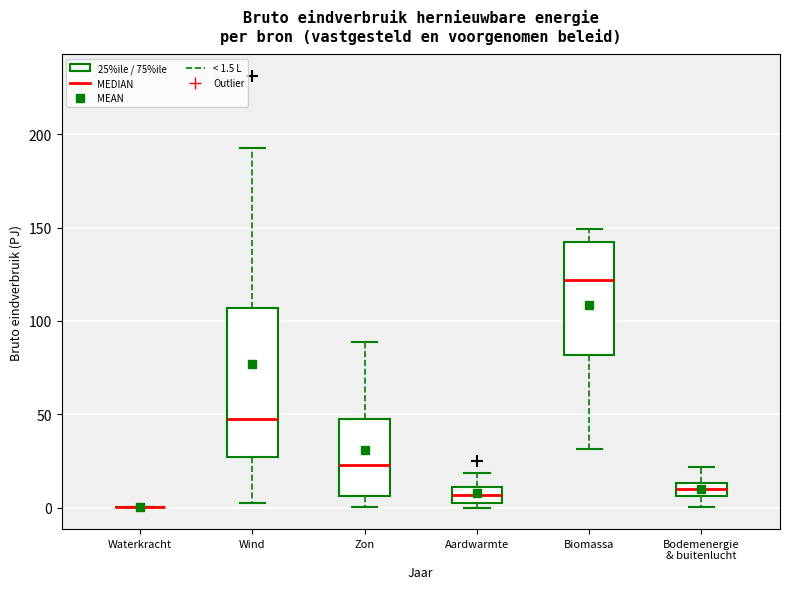

Where is the lower edge of the box for Zon on the y-axis? The values are not printed on the chart, so give them approximately, as read against the axis.

5